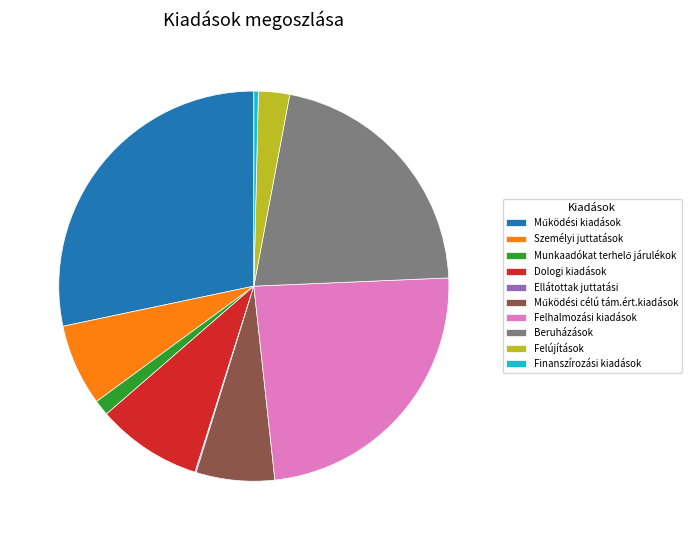

Is the sum of Felújítások and Beruházások greater than half?

No